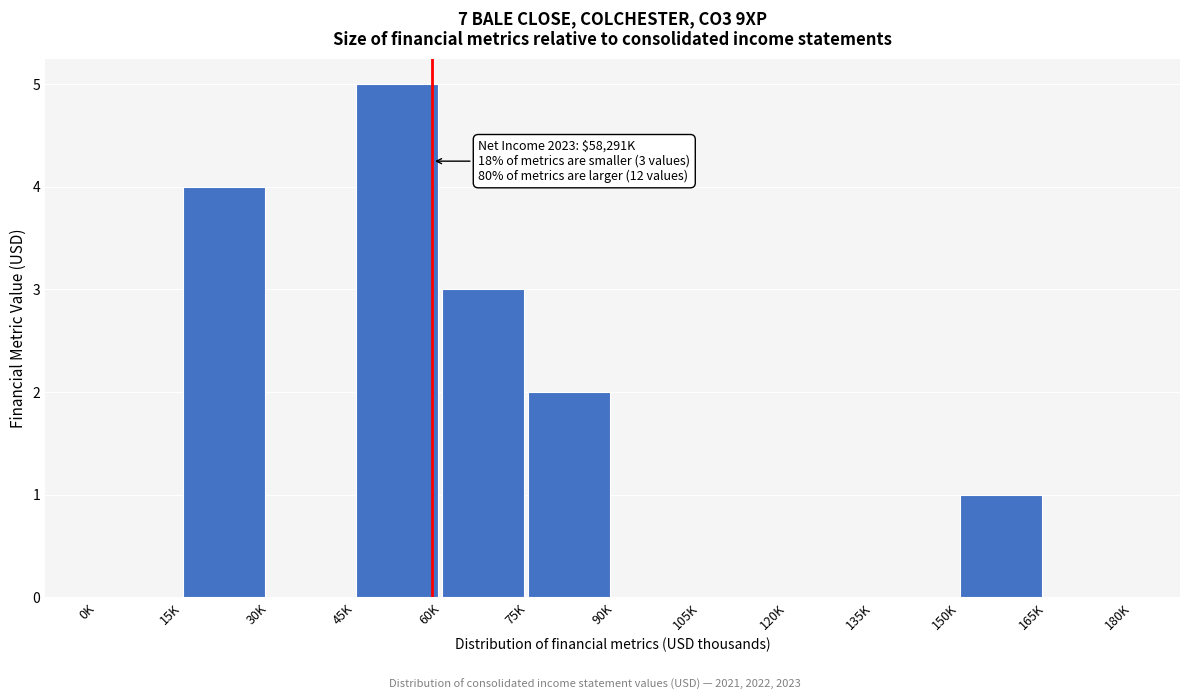

Reading right to left, what are all the values shown in this chart?

165K=0	150K=1	135K=0	120K=0	105K=0	90K=0	75K=2	60K=3	45K=5	30K=0	15K=4	0K=0